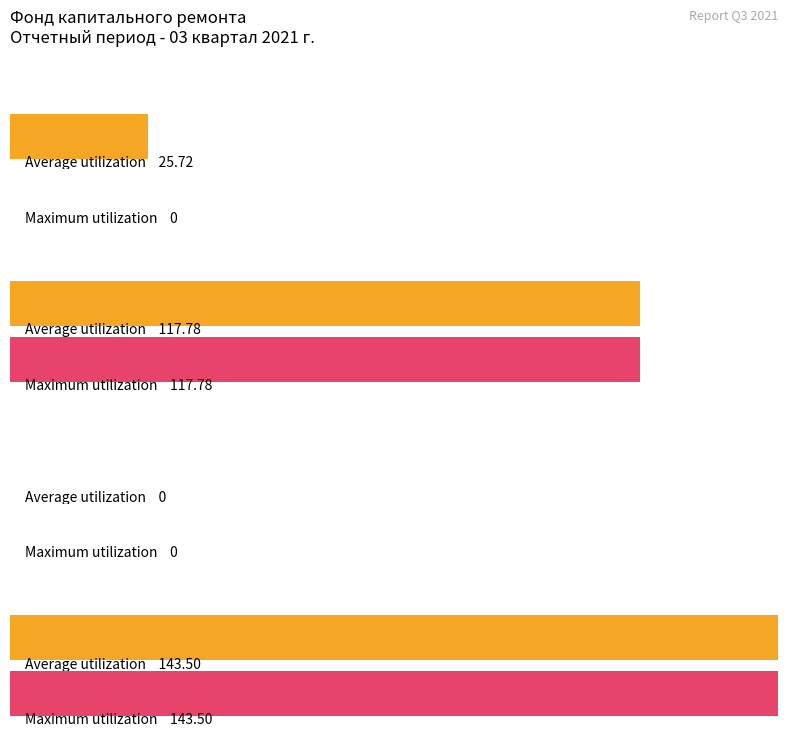

How many groups of bars are there?

4